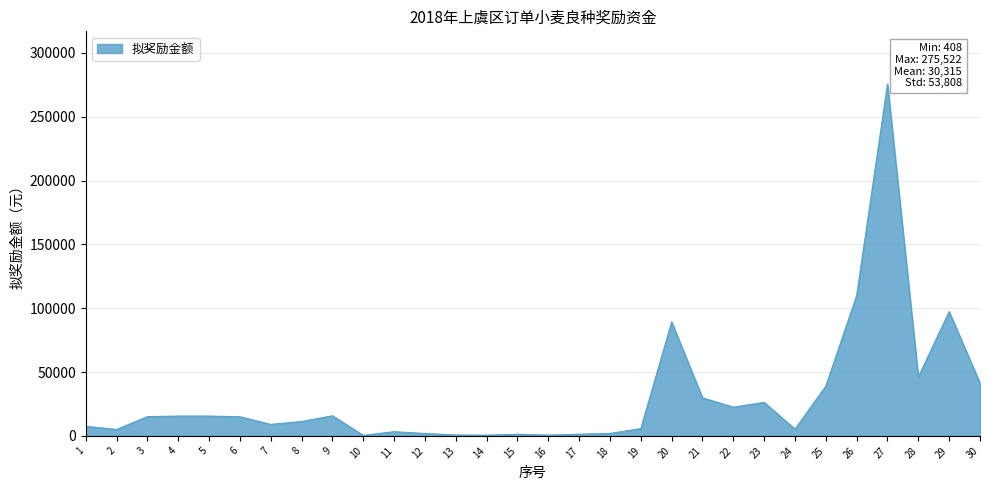

What is the greatest value displayed?

275522